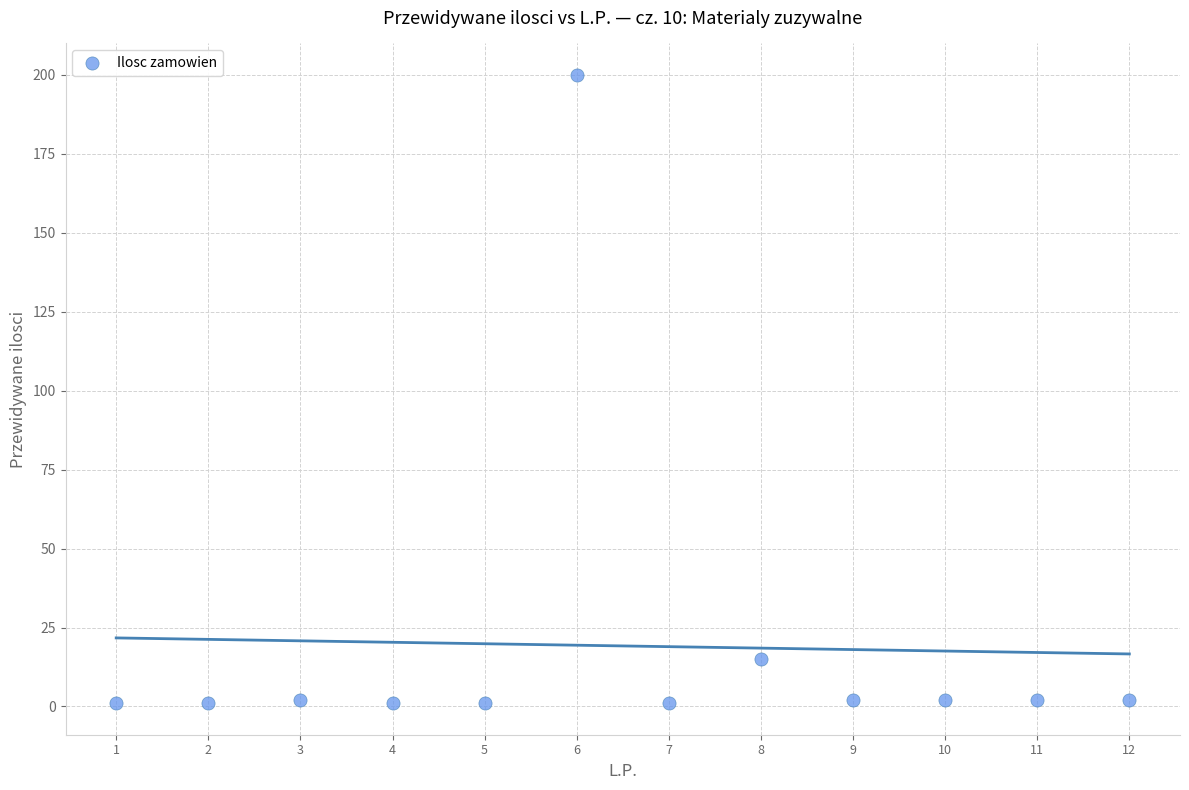

What Y value in the scatter plot is closest to 100?

15